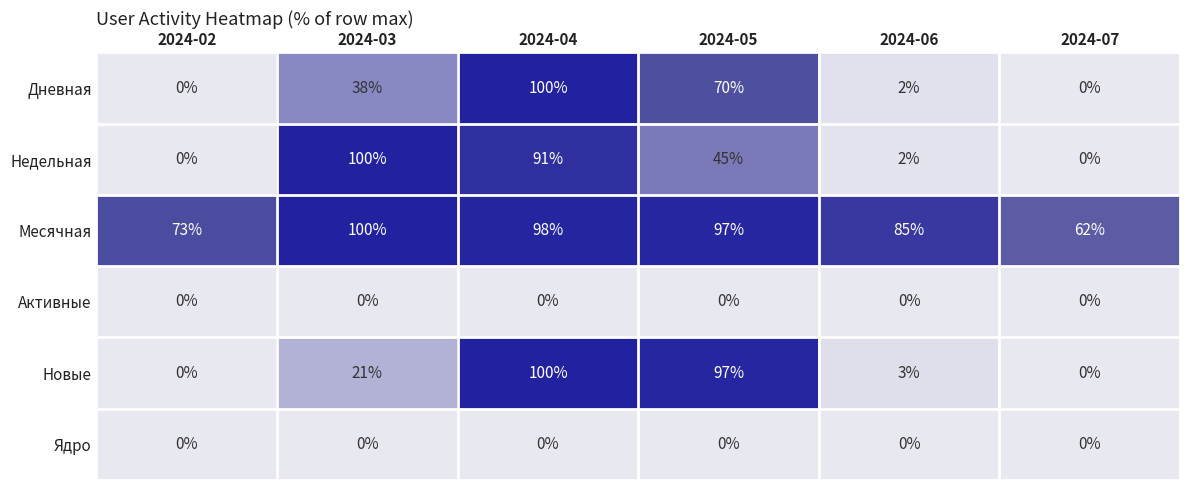

The value of Дневная at 2024-07 is 0. True or false?

True